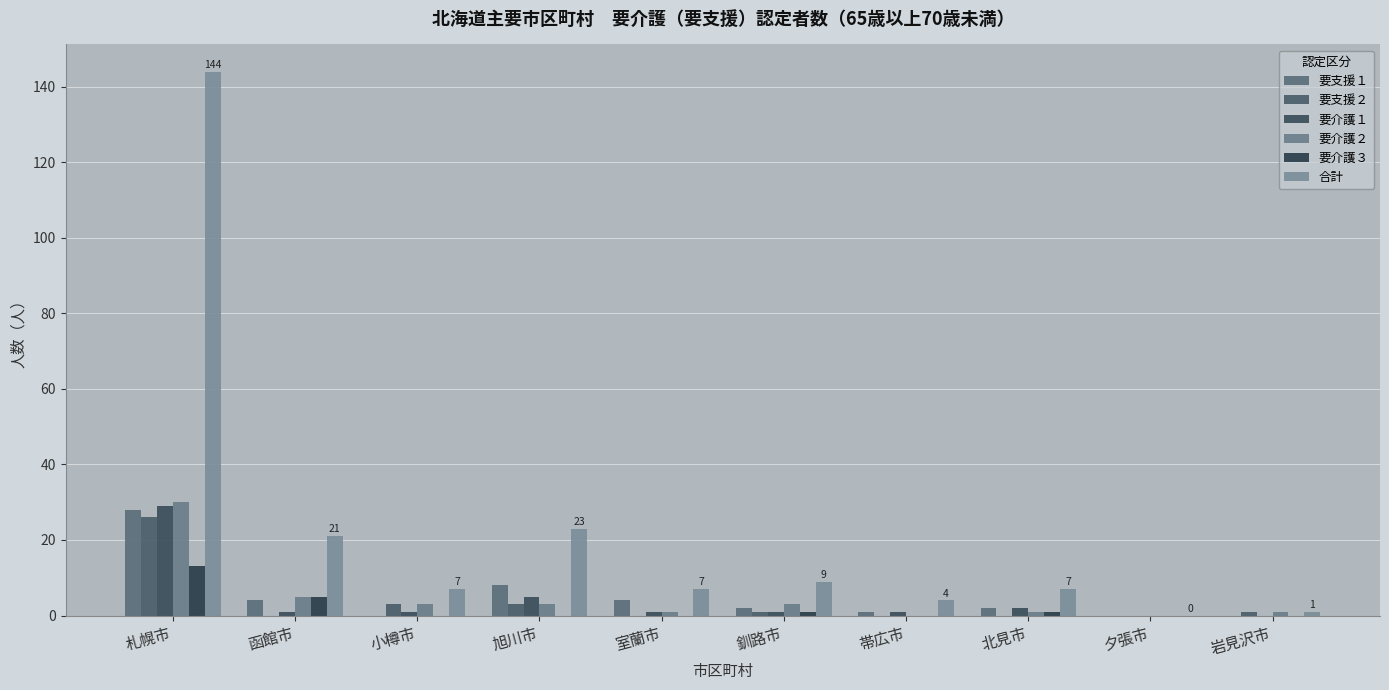

What is the total value across all series at 室蘭市?

13